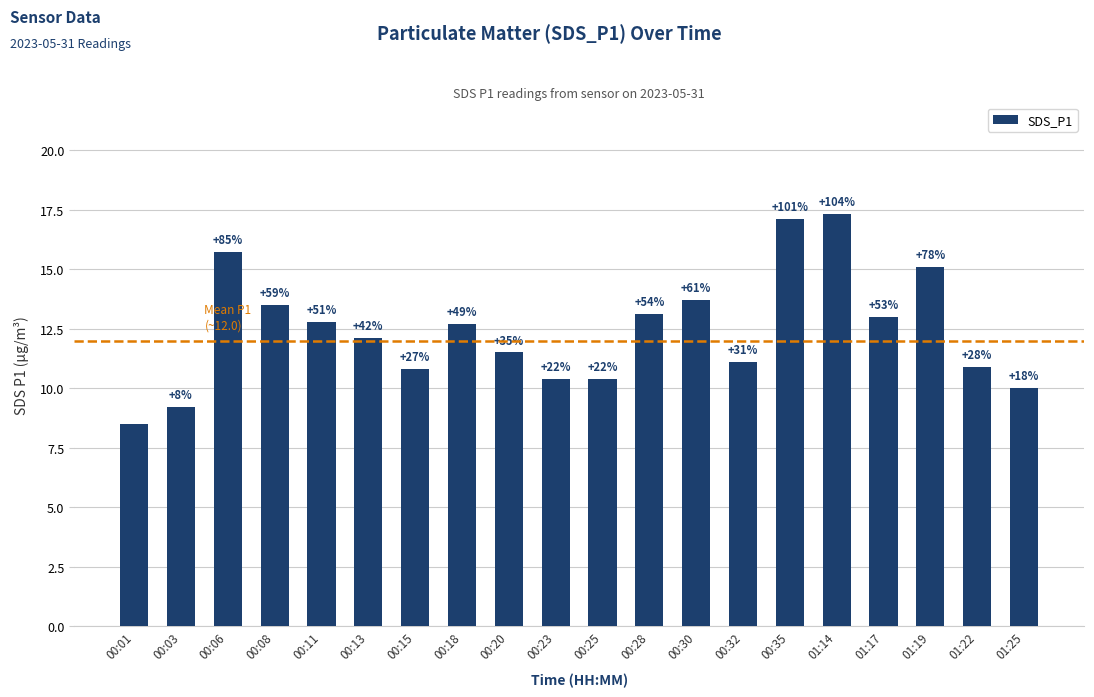

The value at 00:28 is 3.8. True or false?

False